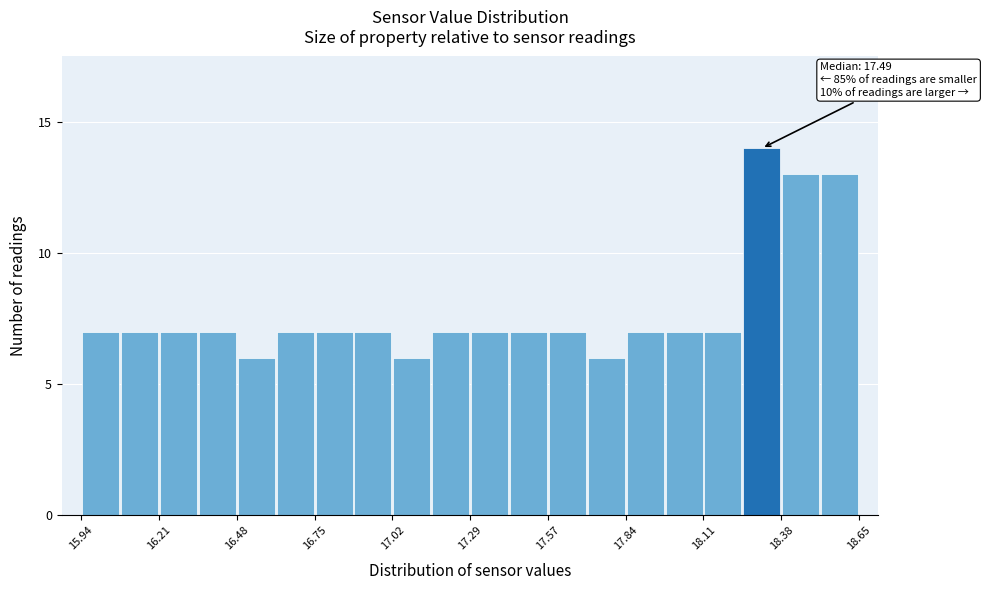

Read against the x-axis, roughly where is the centre of the tallest bar?

18.30